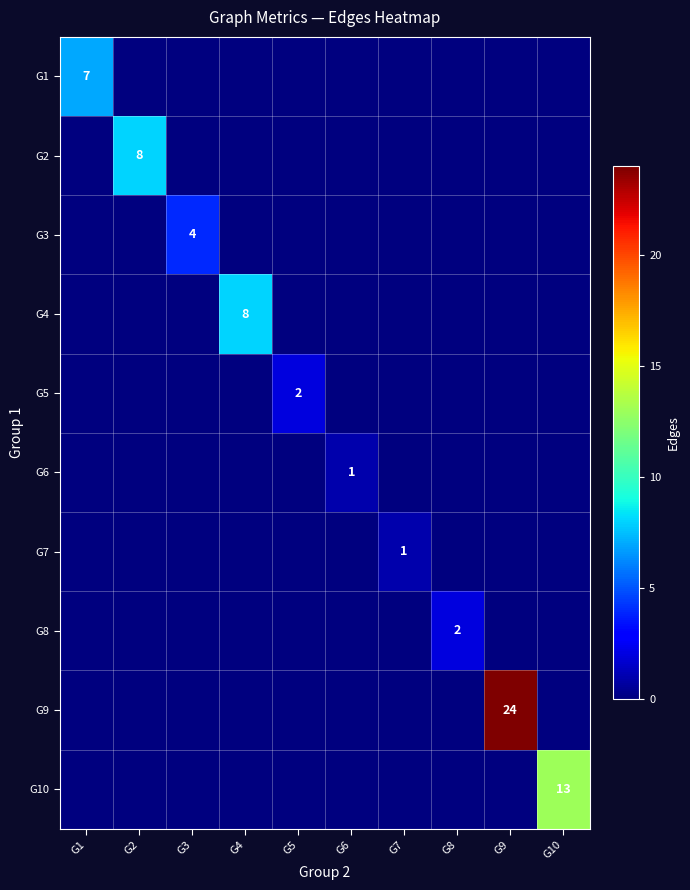

True or false: G9 has a value of 24 at G9.

True